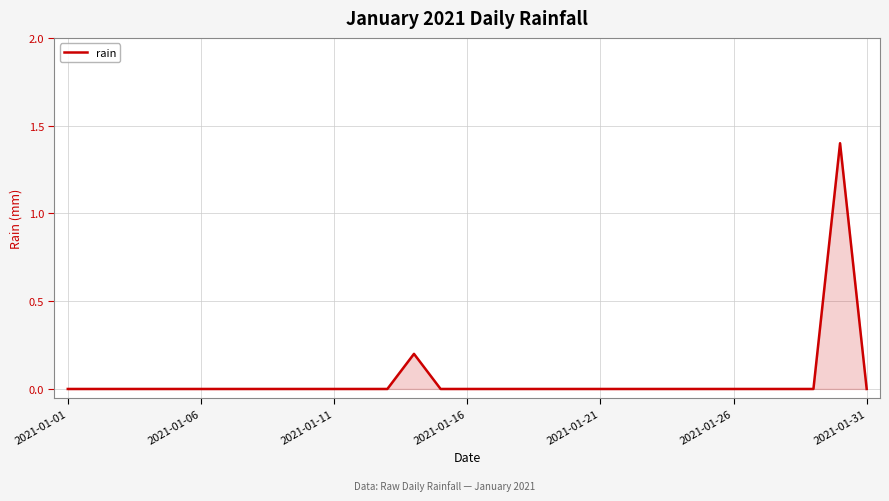

True or false: there are more than 1 points higher than both neighbors.

True